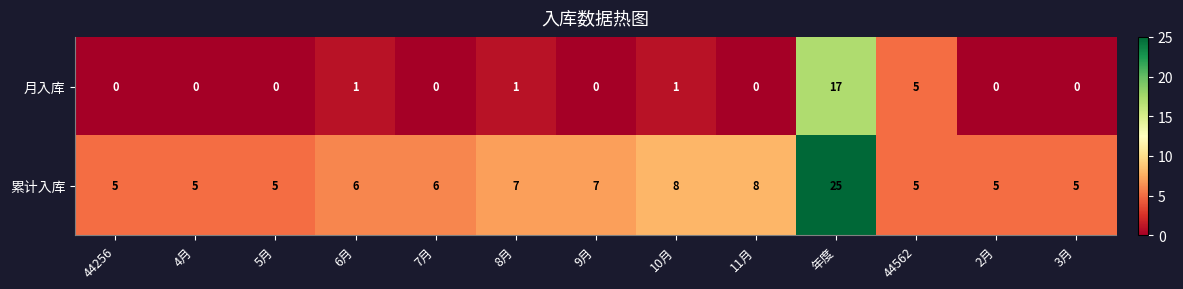

What is the average value of the 累计入库 series?

7